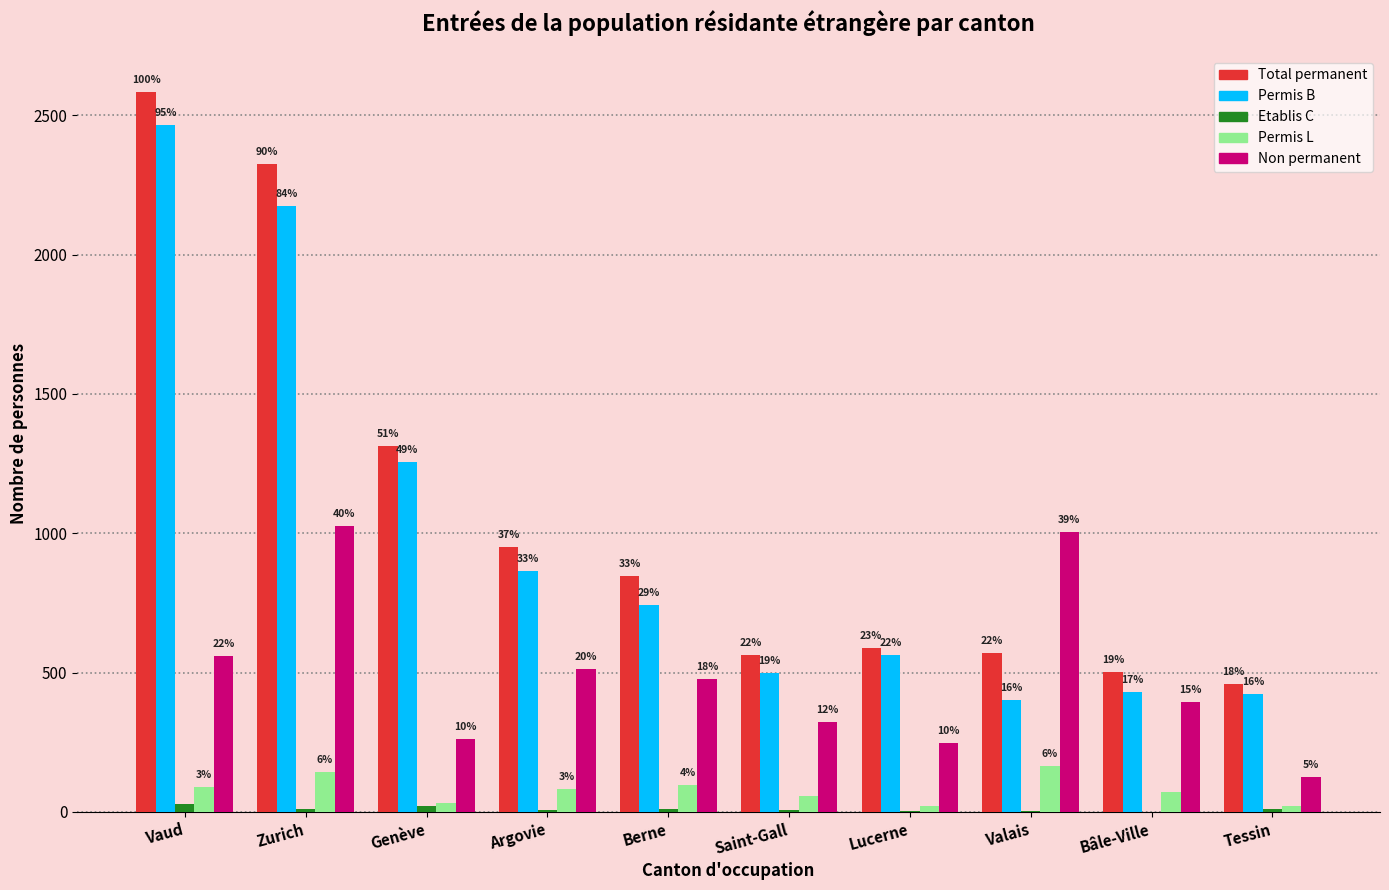

What is the difference between the maximum and minimum values in the Permis B series?

2066